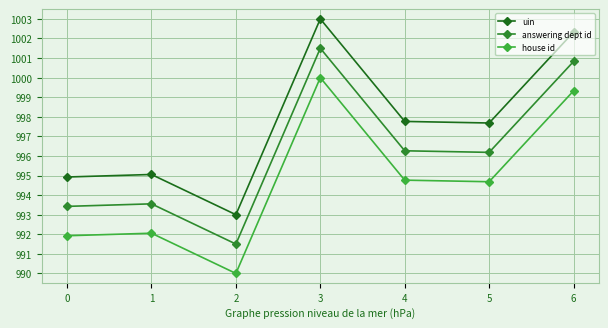

Where does the uin series first go above 997?

3